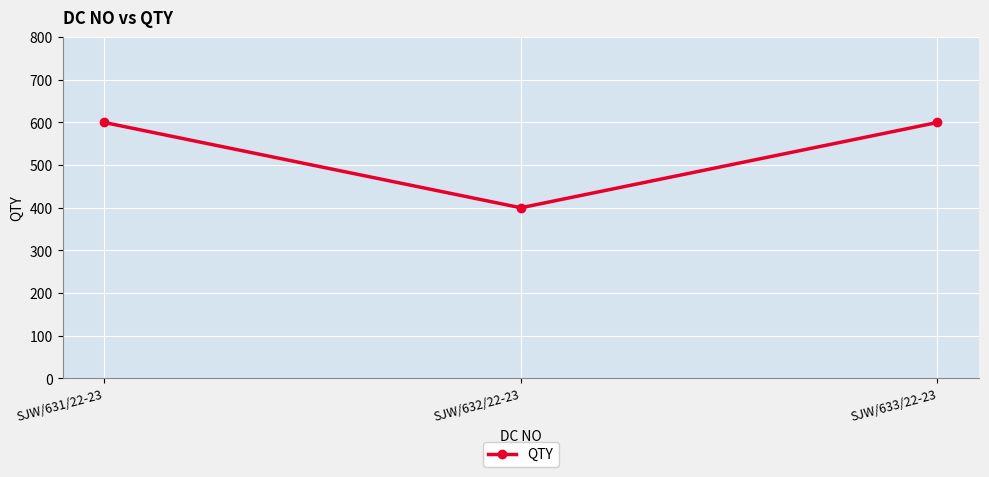

The value at SJW/631/22-23 is 600. True or false?

True